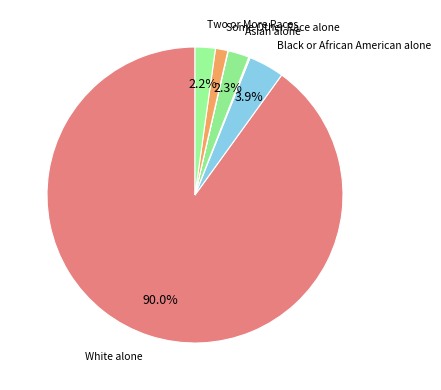

To the nearest percent, what is the average slice percentage?

14%